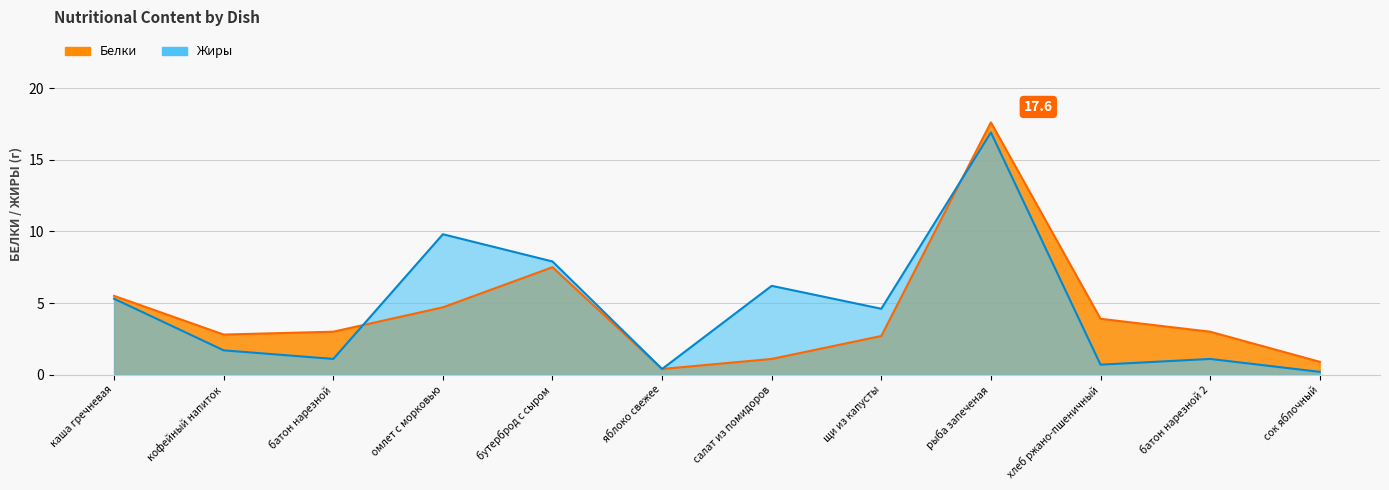

How many interior local peaks does the Белки series have?

2